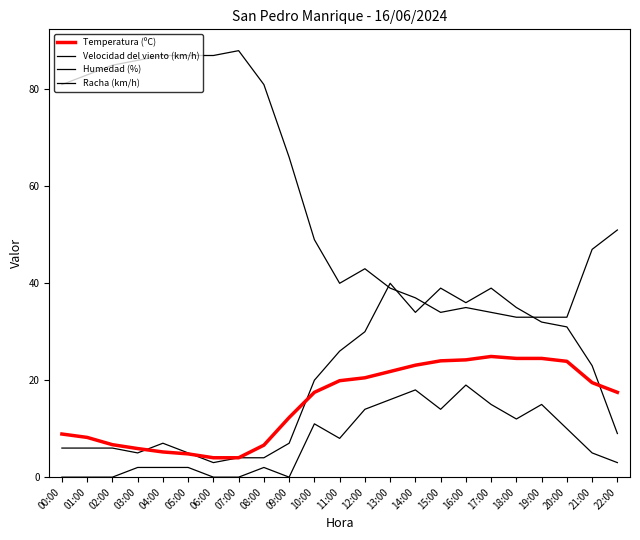

Where is Humedad (%) nearest to the value 60?

09:00